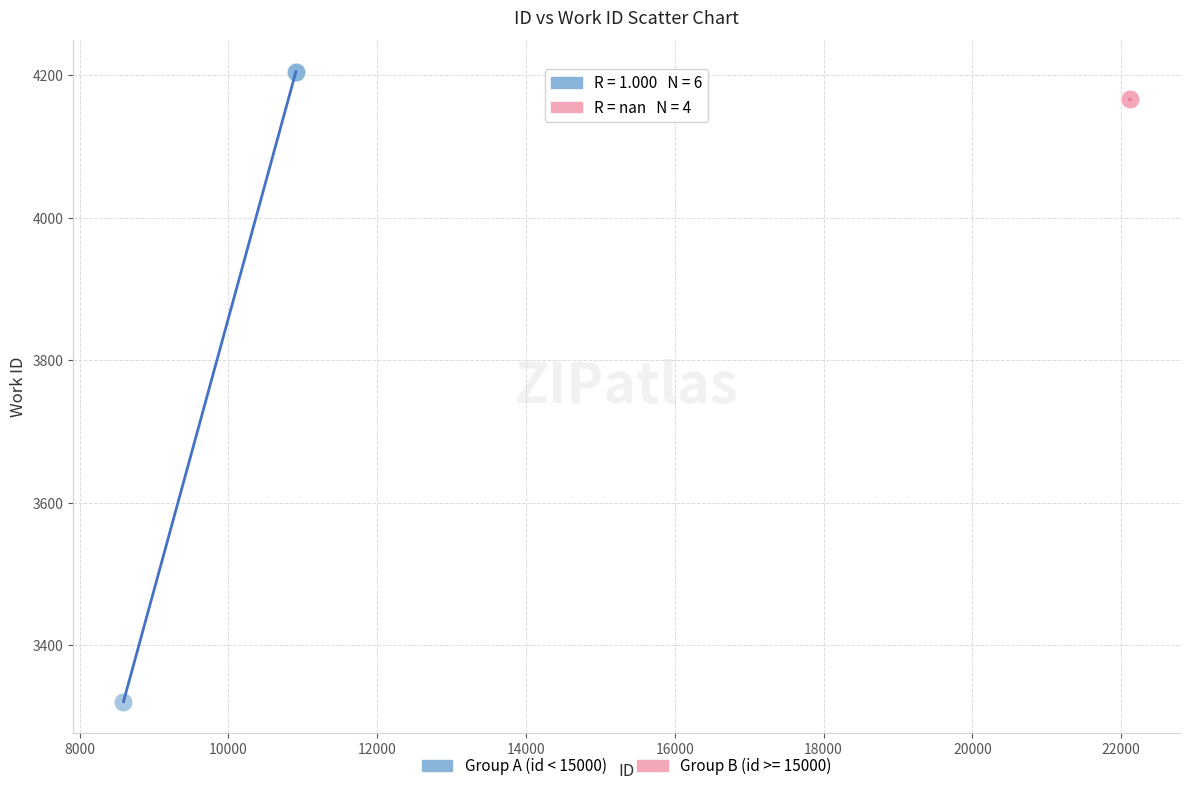

Which series contains the lowest Y value?

Group A (id < 15000)